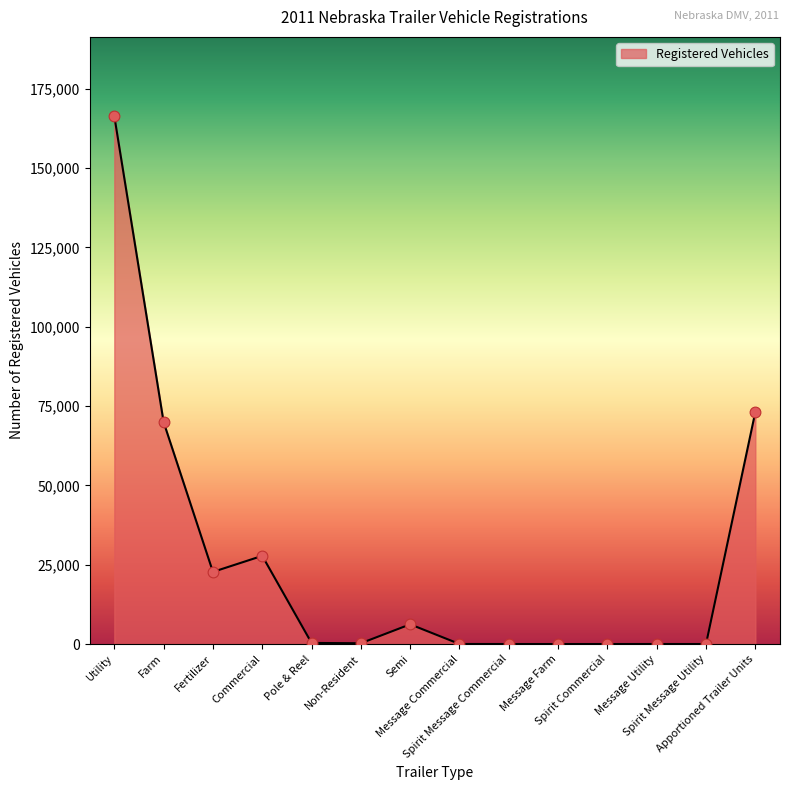

Between Semi and Message Utility, which is larger?

Semi